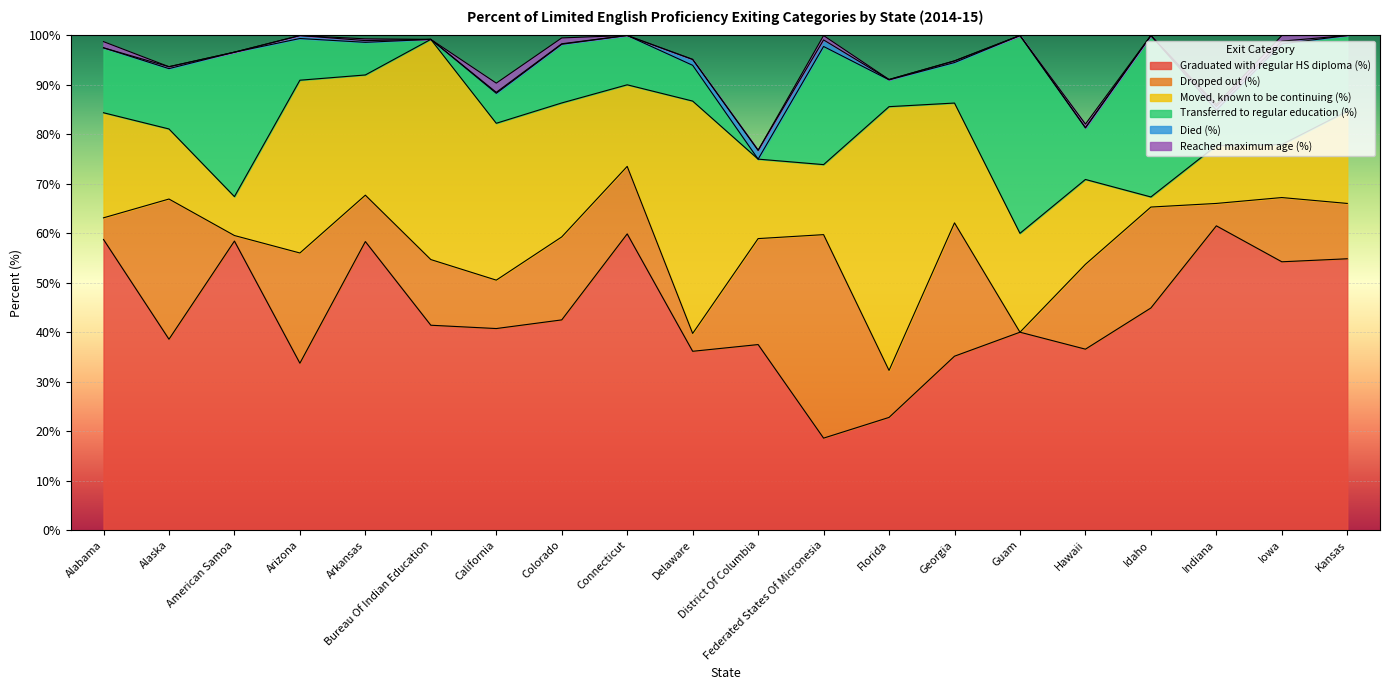

Between which two adjacent categories do Dropped out (%) and Transferred to regular education (%) first intersect?

Alabama and Alaska